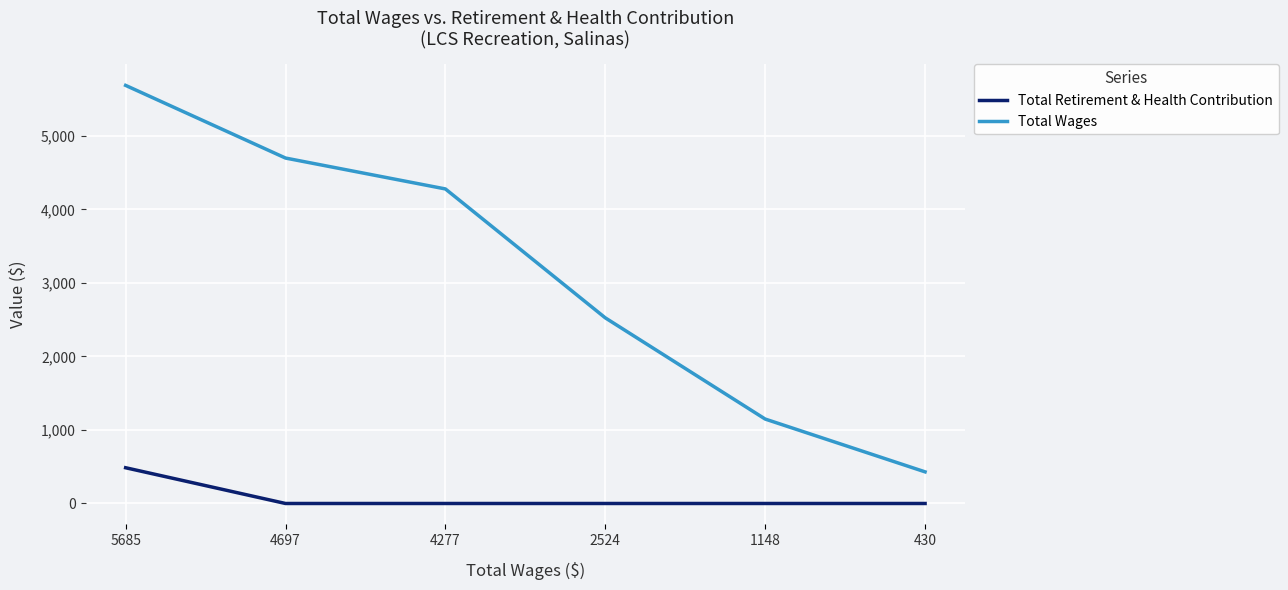

What is the difference between the maximum and second lowest values in the Total Retirement & Health Contribution series?

486